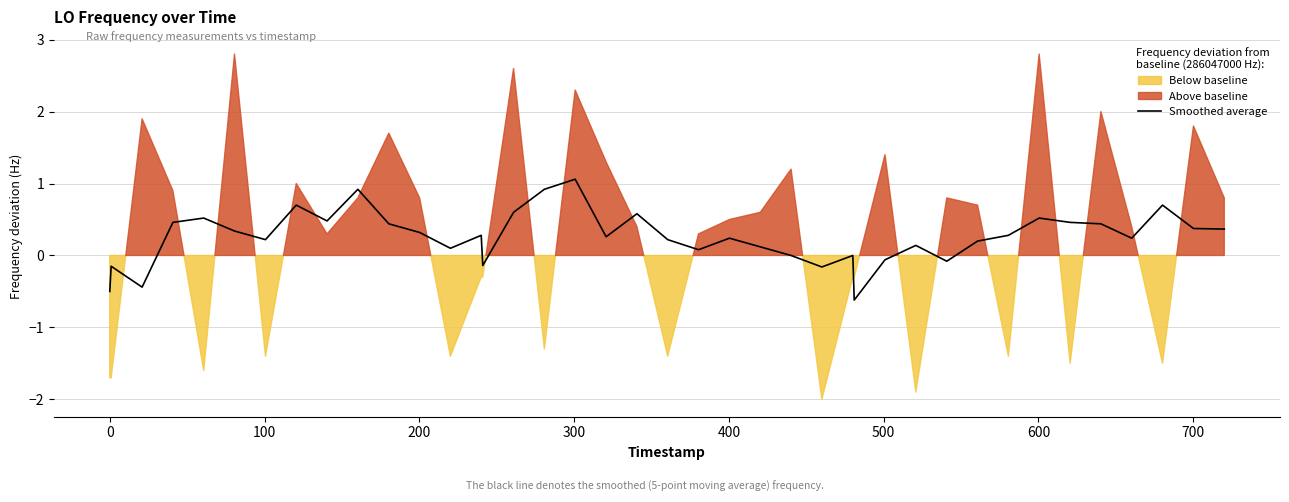

How many data points does each series have?

40